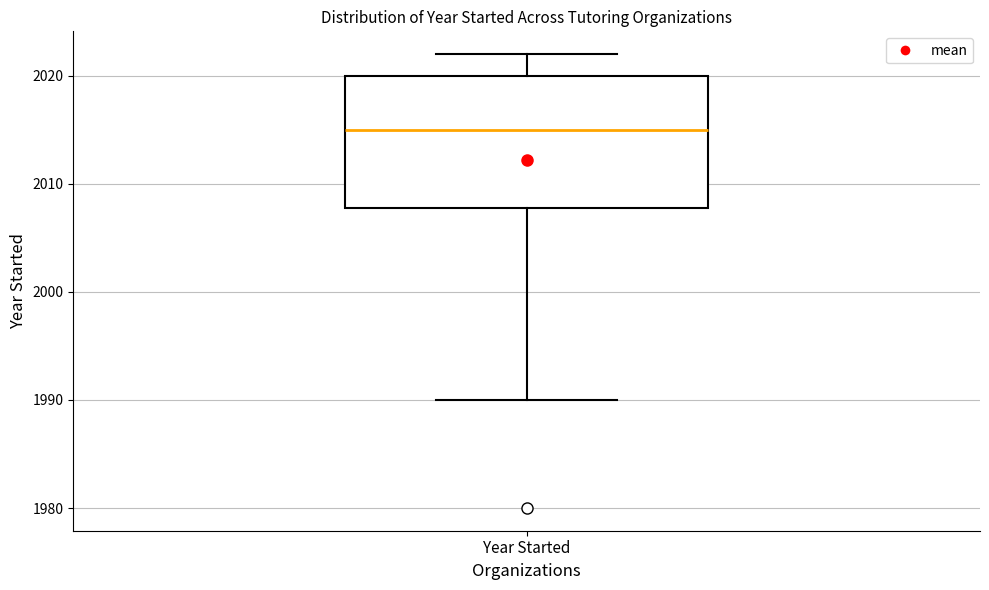

Transcribe this box plot: give where the median line is, the range the box spans, and where the two whiskers end, as read against the y-axis. The values are not printed on the chart, so give them approximately, as read against the axis.

median 2015, box 2008 to 2020, whiskers 1990 to 2022